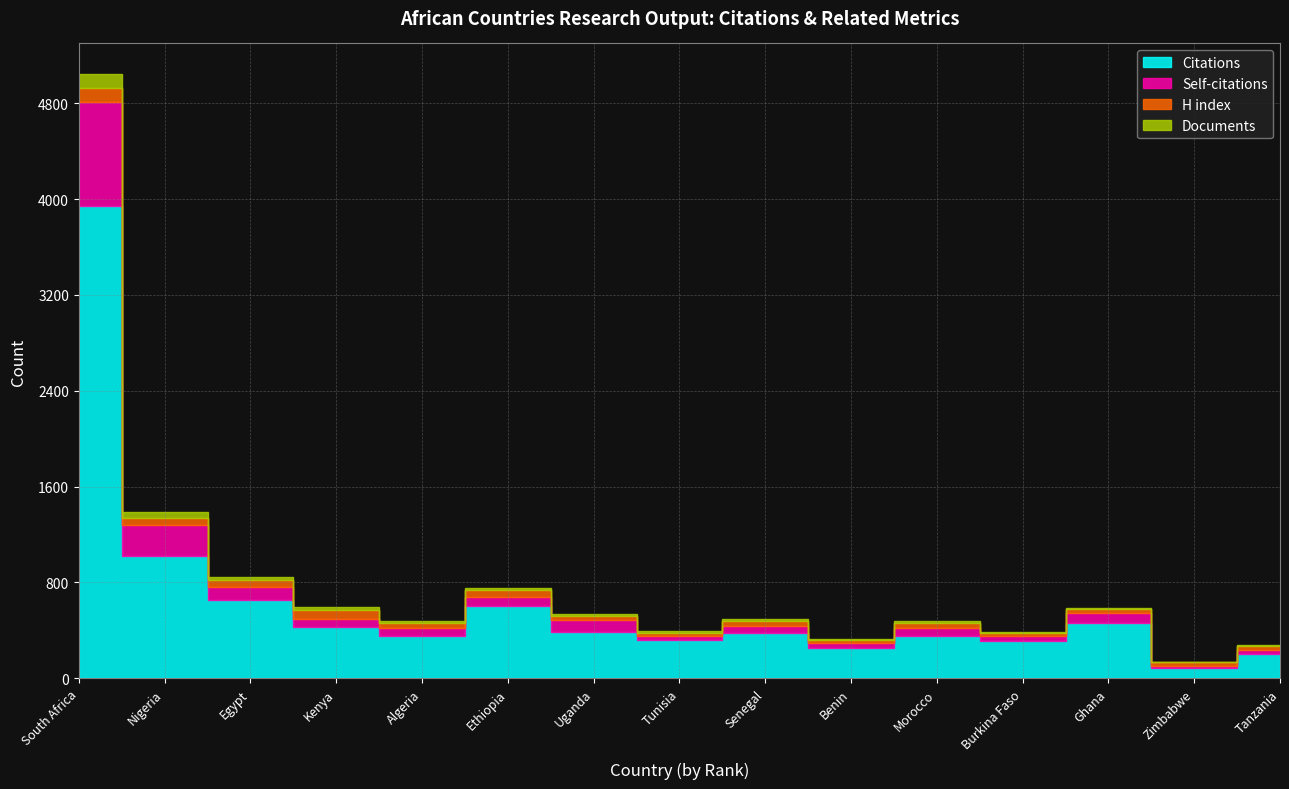

What is the difference between the highest and lowest values at 14?

78